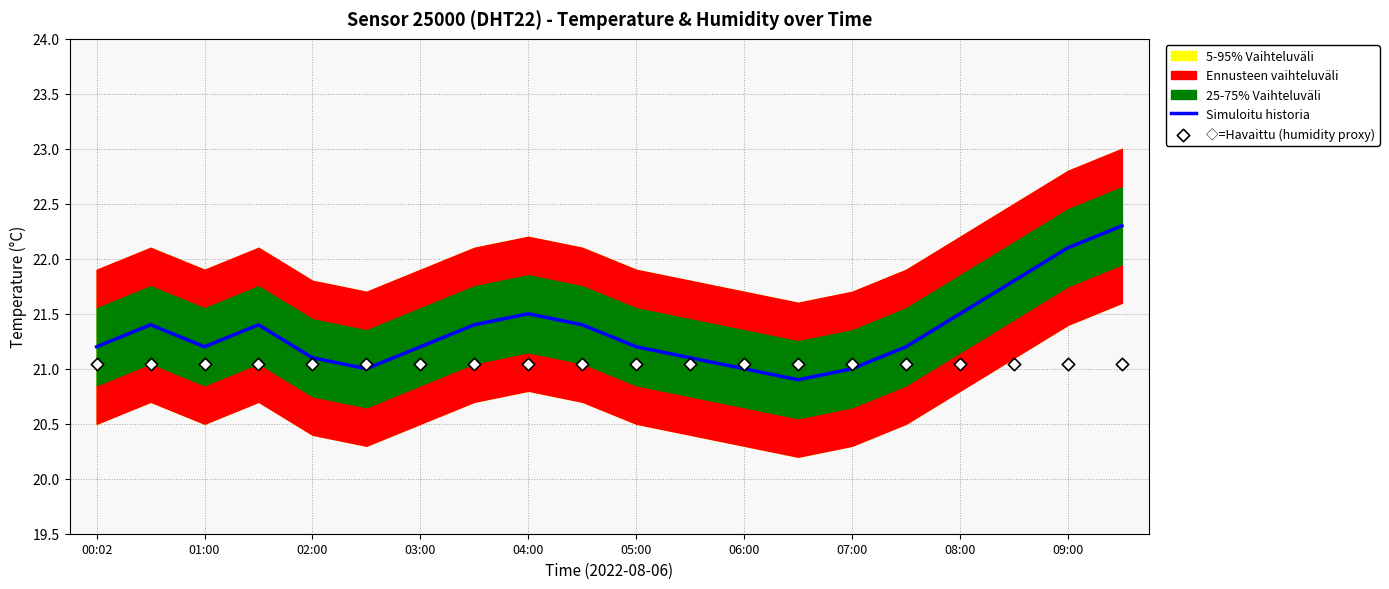

The value of Simuloitu historia at 01:00 is 33.2. True or false?

False